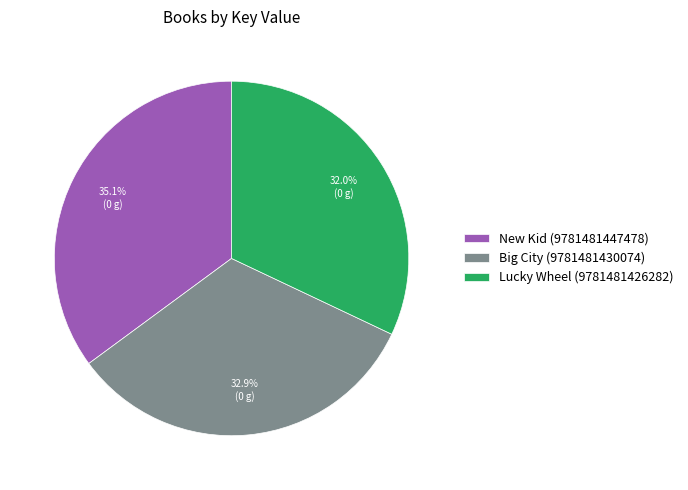

True or false: Big City (9781481430074) accounts for 33% of the total.

True